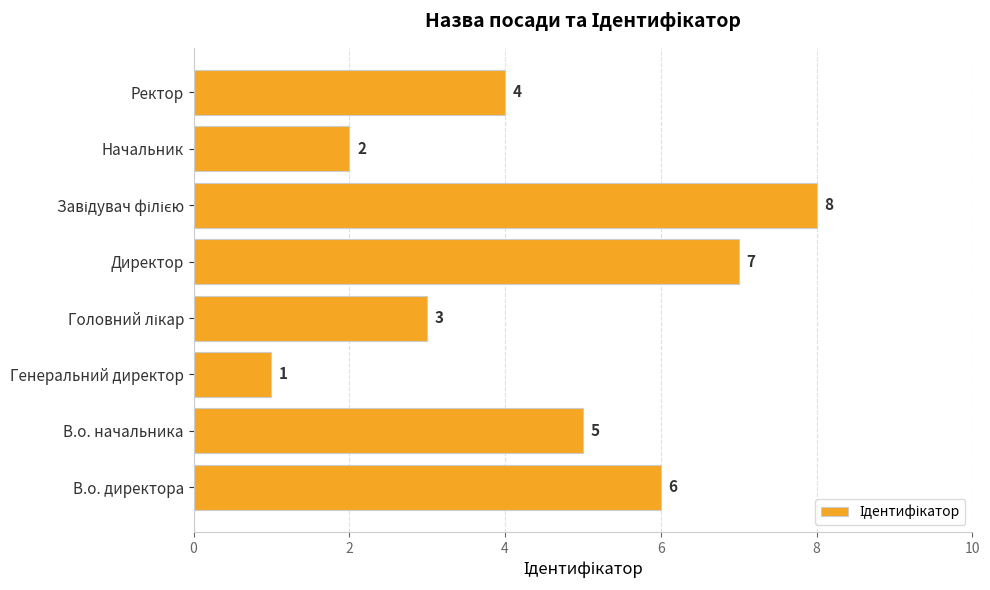

What is the difference between the values at В.о. начальника and Генеральний директор?

4